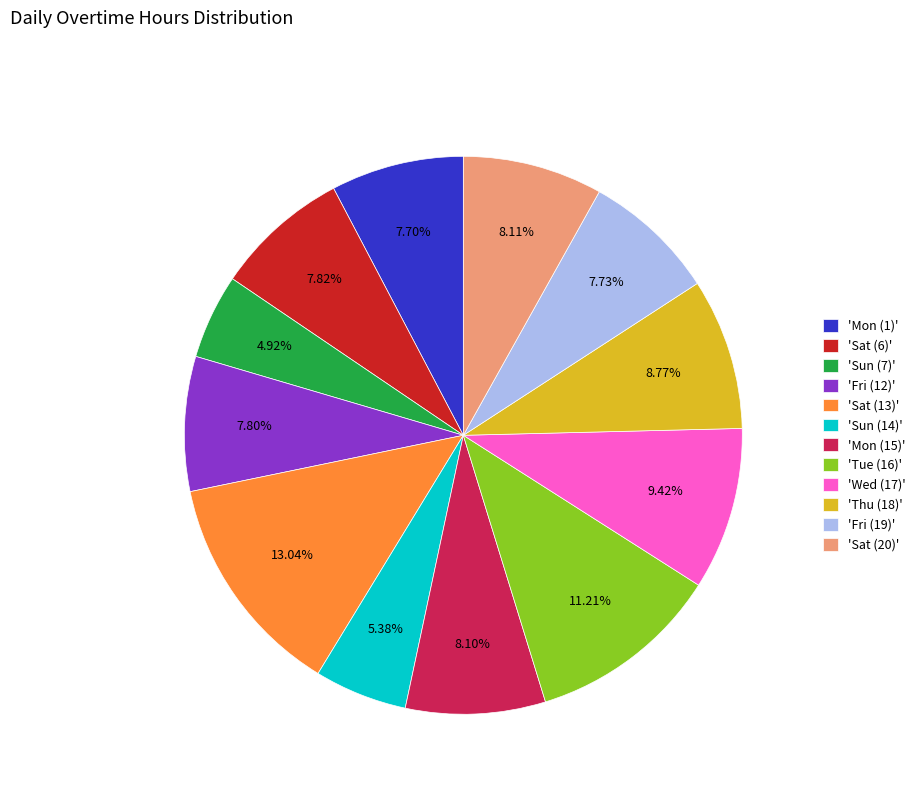

Which has a higher value, 'Wed (17)' or 'Sun (7)'?

'Wed (17)'